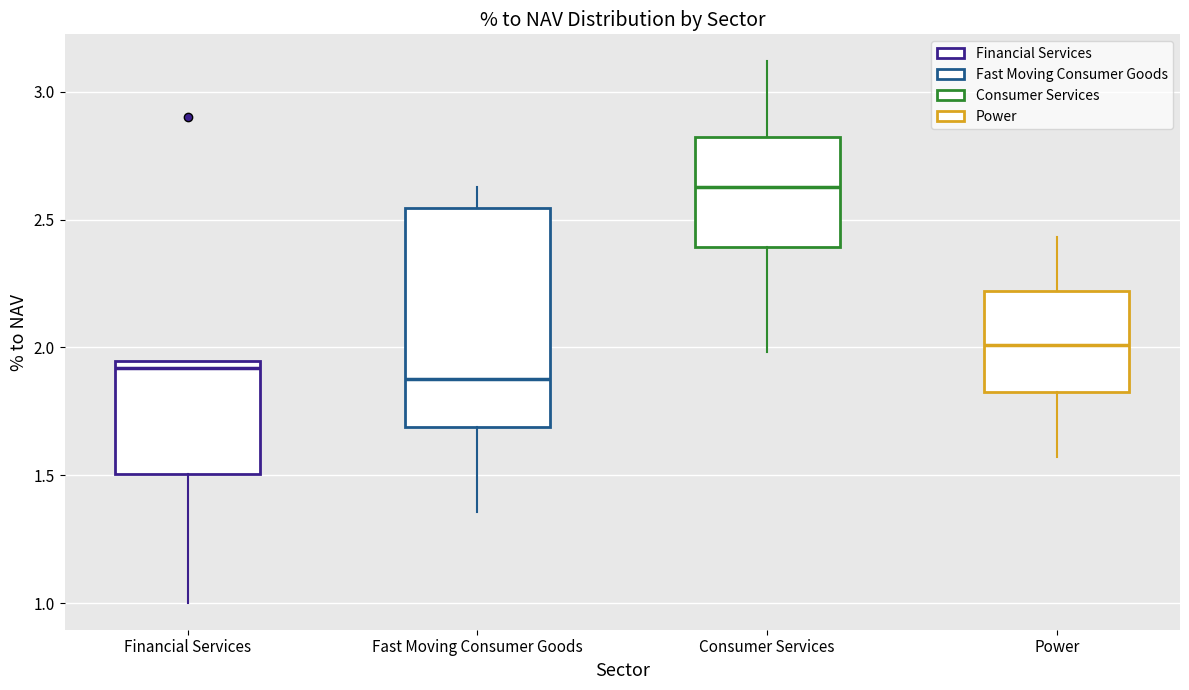

Where does the median line of the box for Power sit on the y-axis? The values are not printed on the chart, so give them approximately, as read against the axis.

2.00